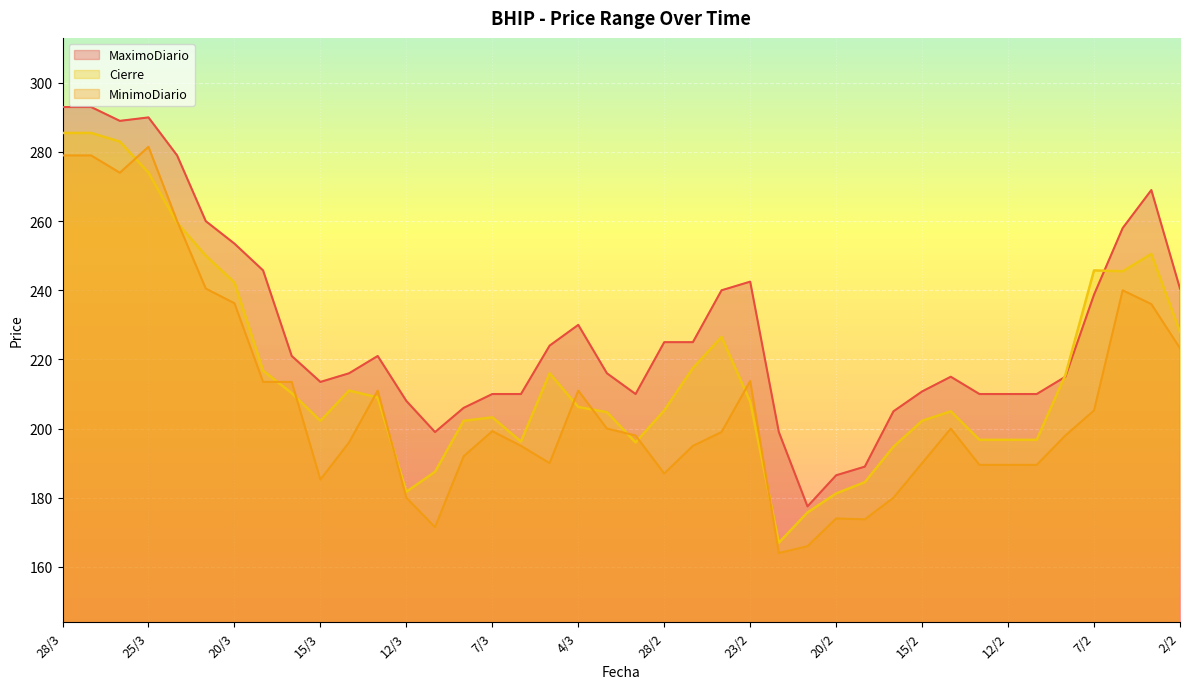

List the series in order of their peak value, lowest first.

MinimoDiario, Cierre, MaximoDiario